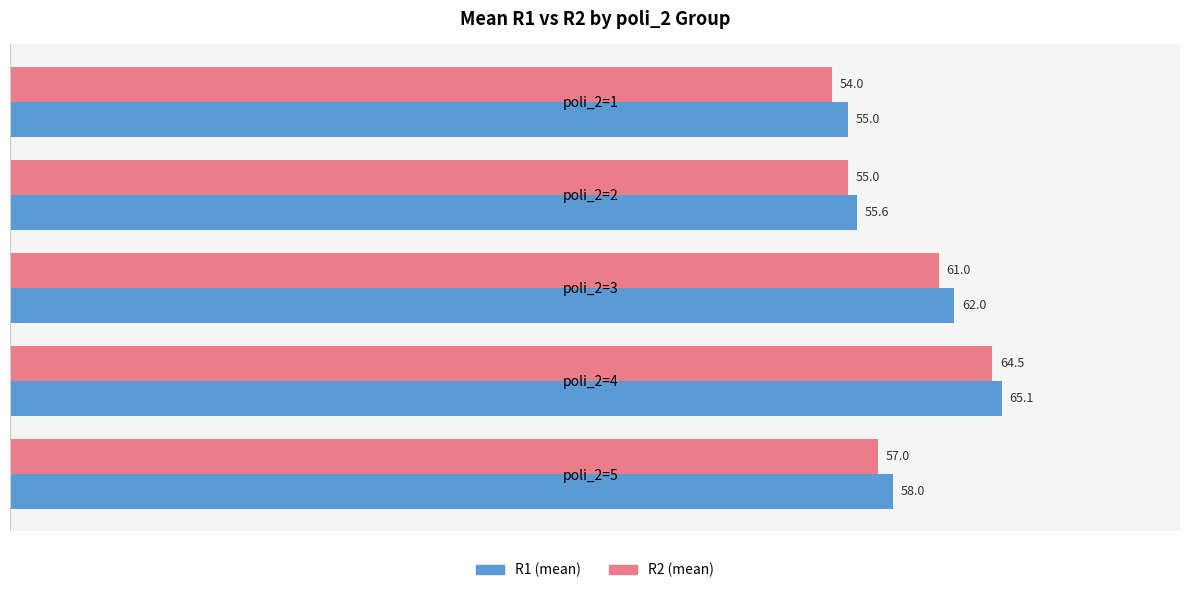

Which category has the lowest value across all series?

poli_2=1